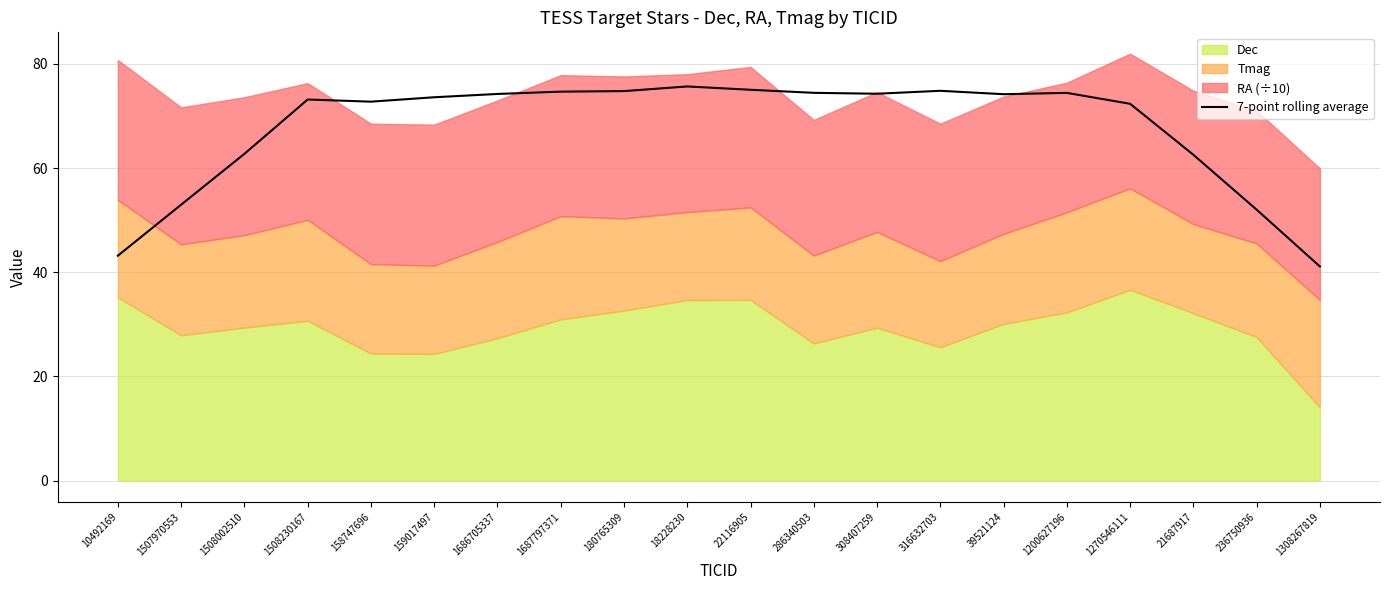

Between 308407259 and 18228230, which is larger?

18228230